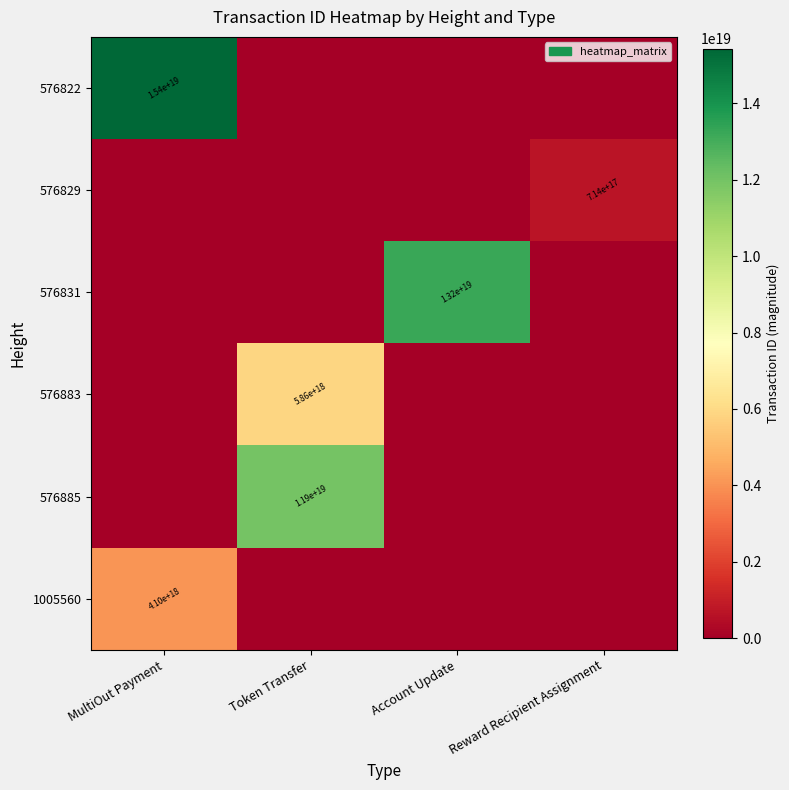

The value of 576831 at Account Update is 9060989195658189824. True or false?

False